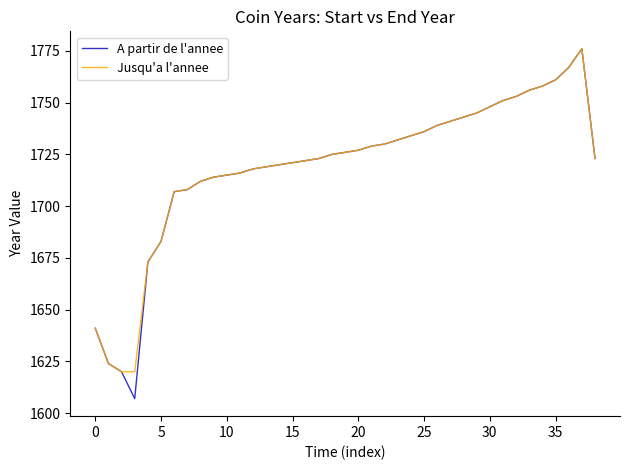

What are all the series names shown in the legend?

A partir de l'annee, Jusqu'a l'annee